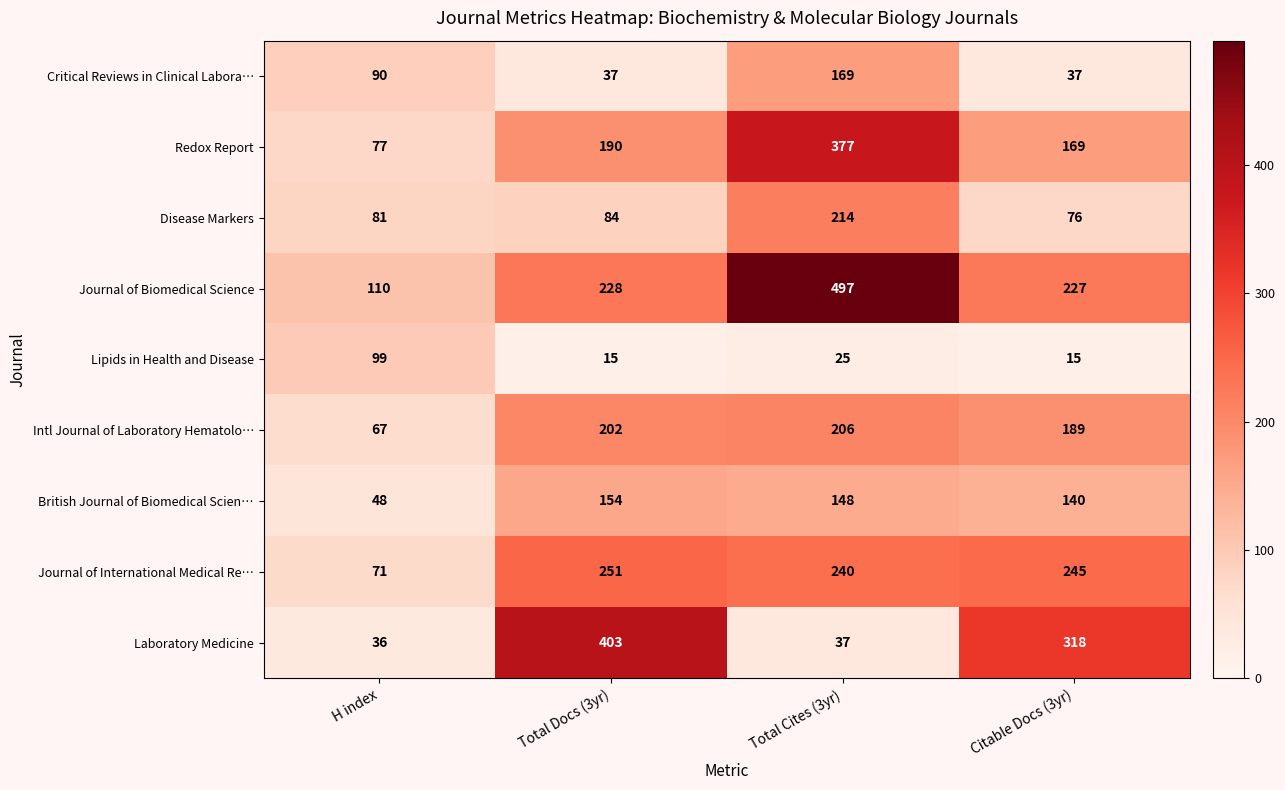

What is the total value across all series at Total Docs (3yr)?

1564